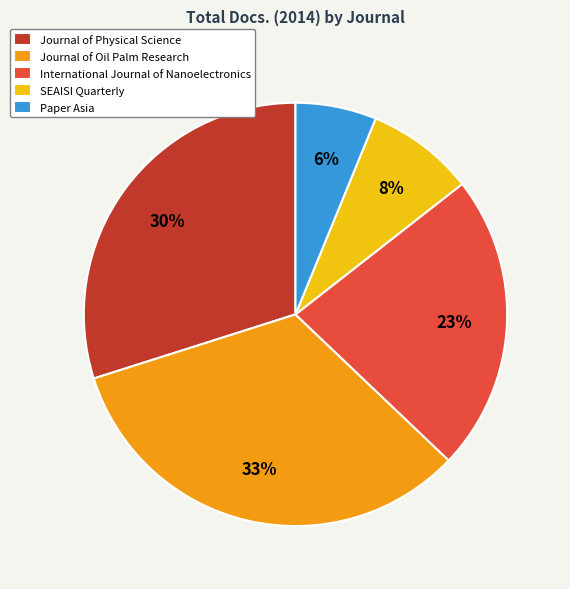

Is there a majority slice in this chart?

No